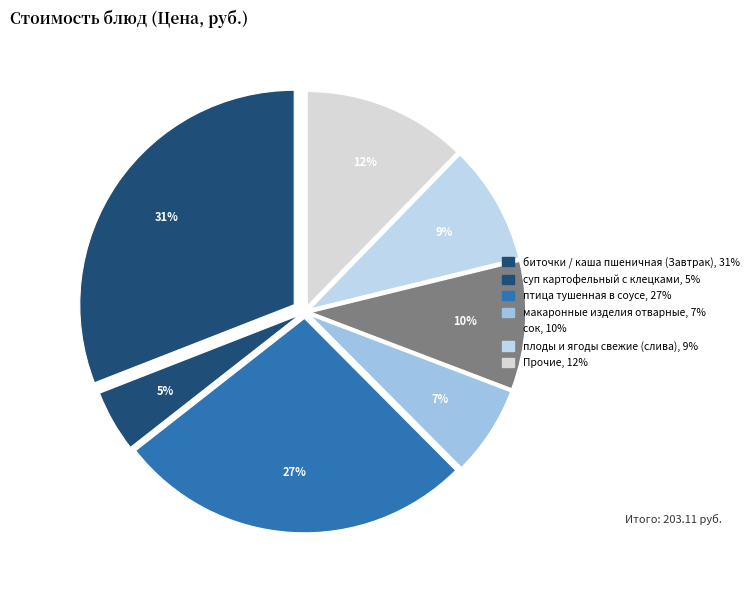

How many segments does this pie chart have?

7